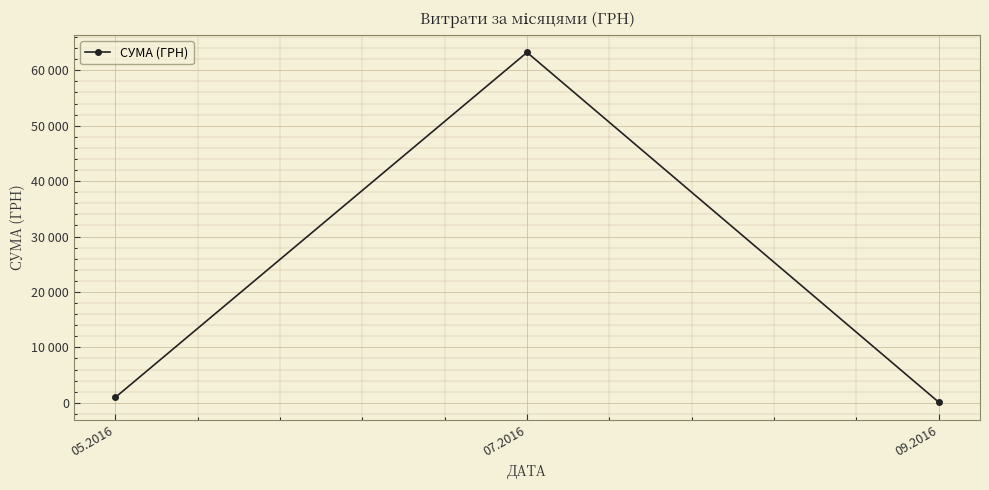

Reading left to right, list all the values displayed in this chart.

967.0	63228.6	104.5